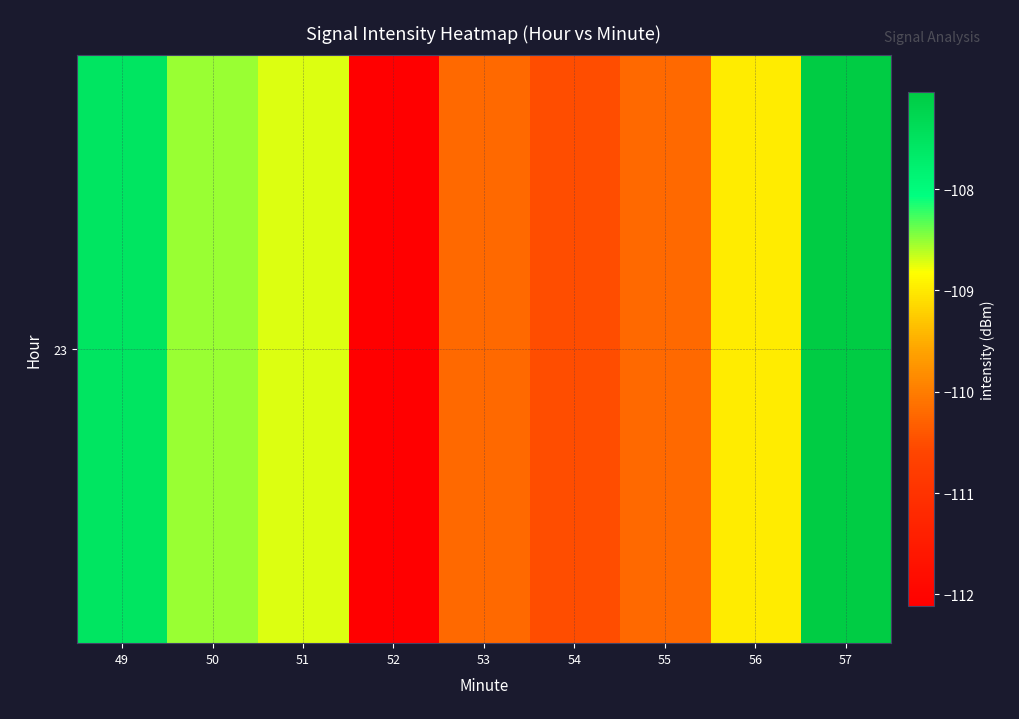

How many distinct data groups are displayed?

1